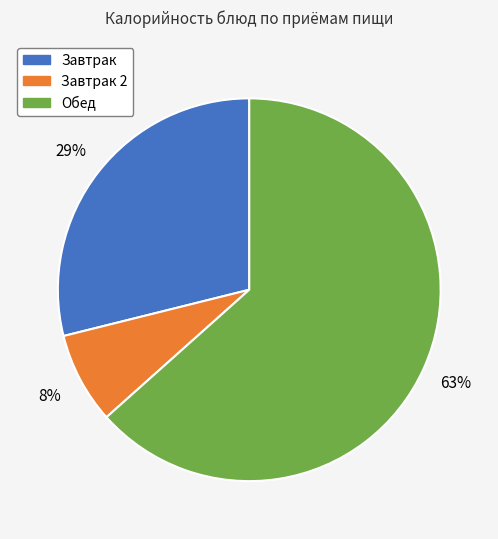

Count the number of slices in the pie.

3